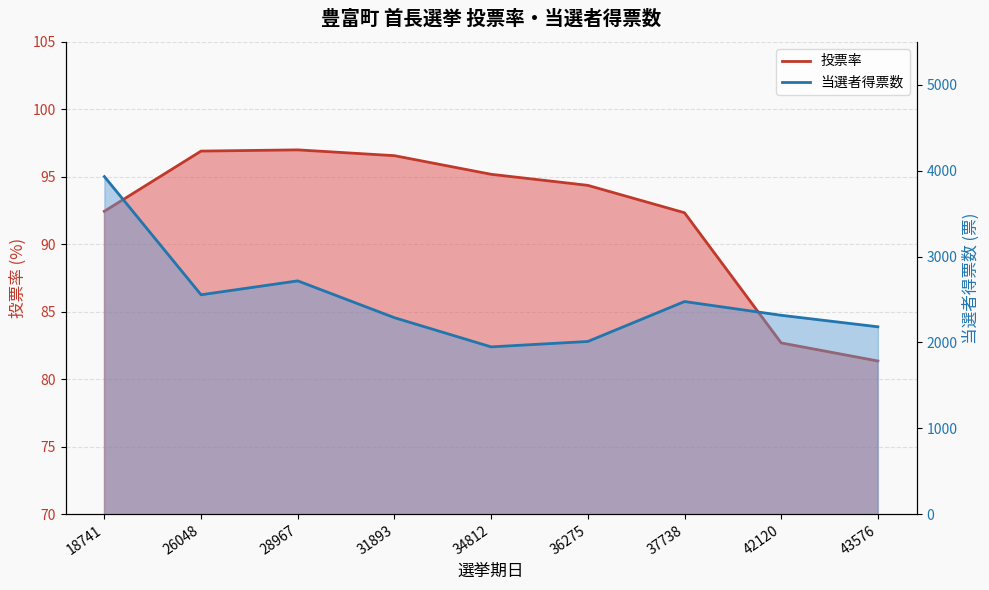

How many values in the 当選者得票数 series exceed 2316?

4